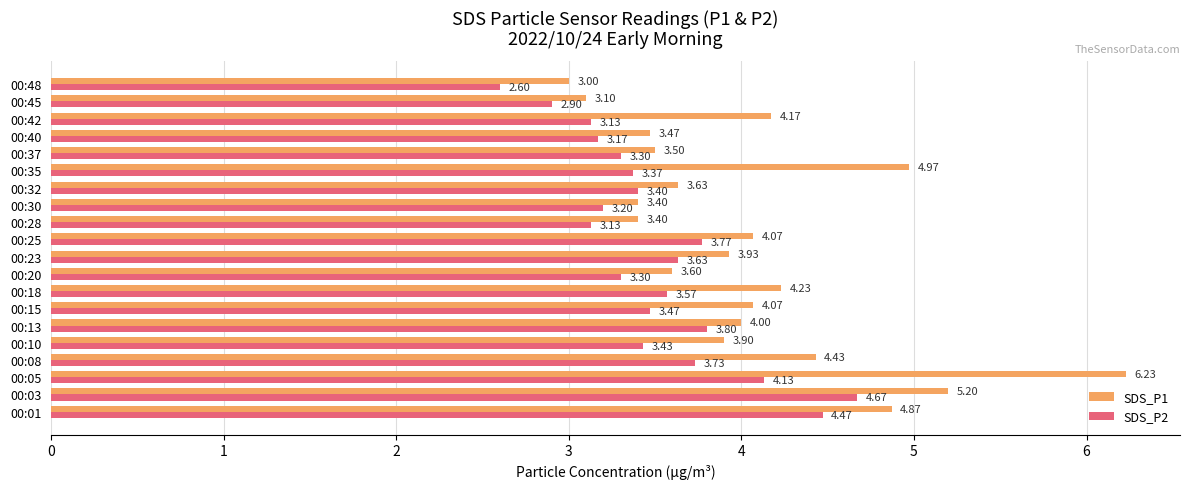

Between 00:08 and 00:23, which series saw the biggest shift?

SDS_P1